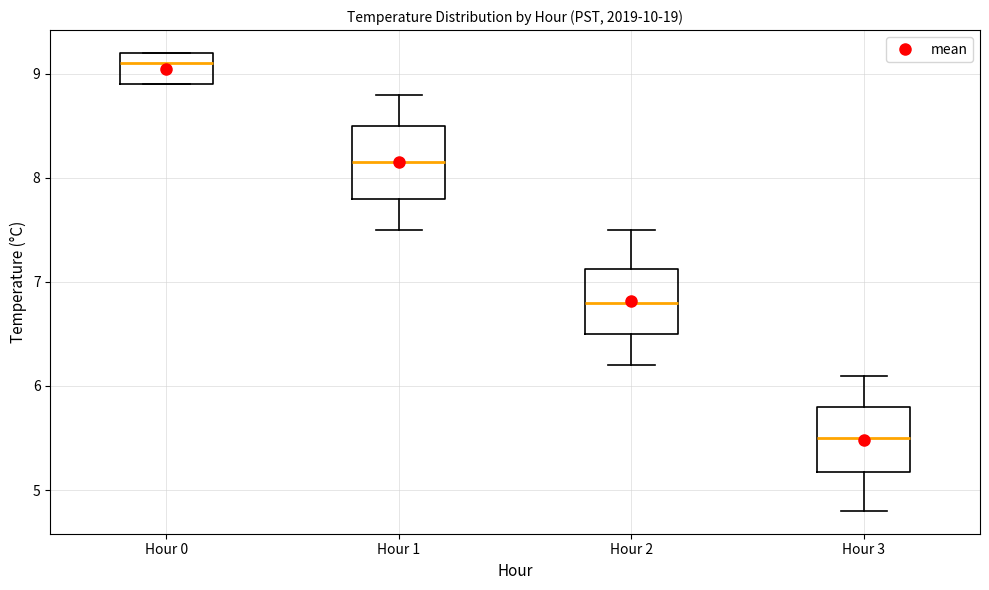

Reading left to right, transcribe this box plot: for each box, give where its median line is, the range the box spans, and where its two whiskers end, as read against the y-axis. The values are not printed on the chart, so give them approximately, as read against the axis.

Hour 0: median 9.1, box 8.9 to 9.2, whiskers 8.9 to 9.2
Hour 1: median 8.2, box 7.8 to 8.5, whiskers 7.5 to 8.8
Hour 2: median 6.8, box 6.5 to 7.1, whiskers 6.2 to 7.5
Hour 3: median 5.5, box 5.2 to 5.8, whiskers 4.8 to 6.1